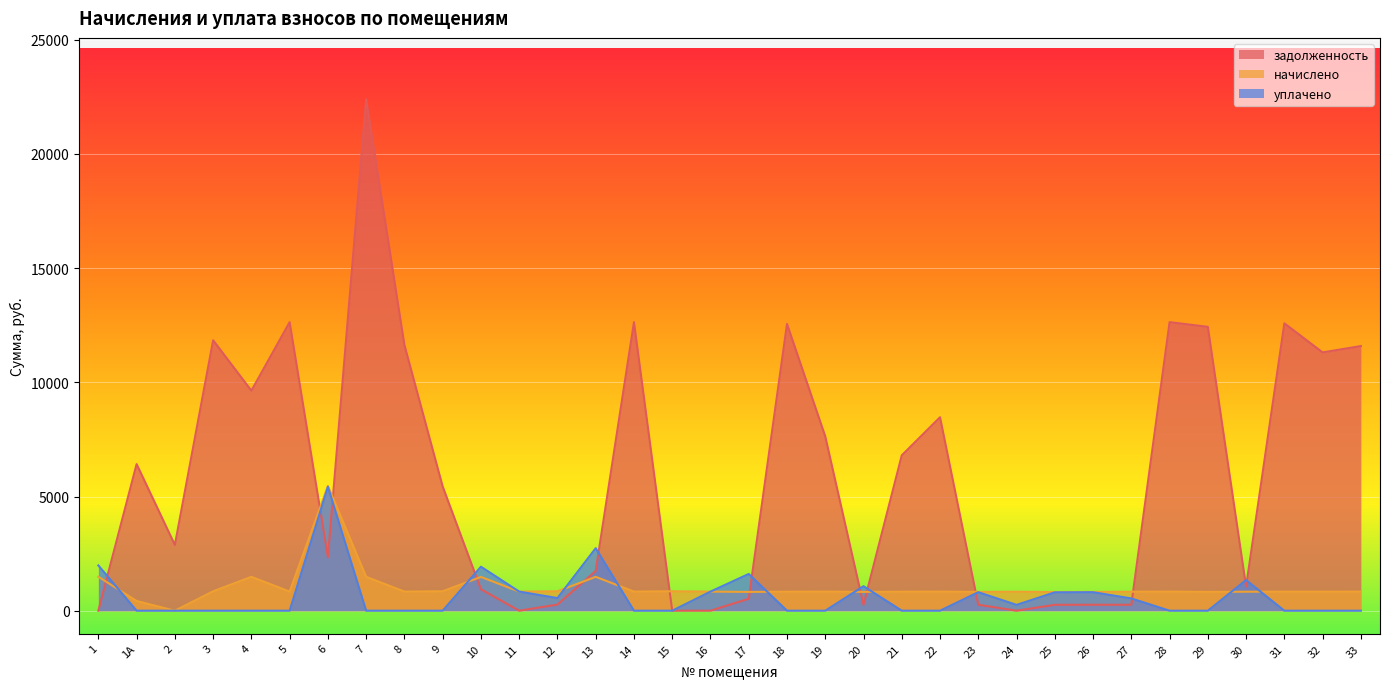

What is the maximum value shown in the chart?

22393.0